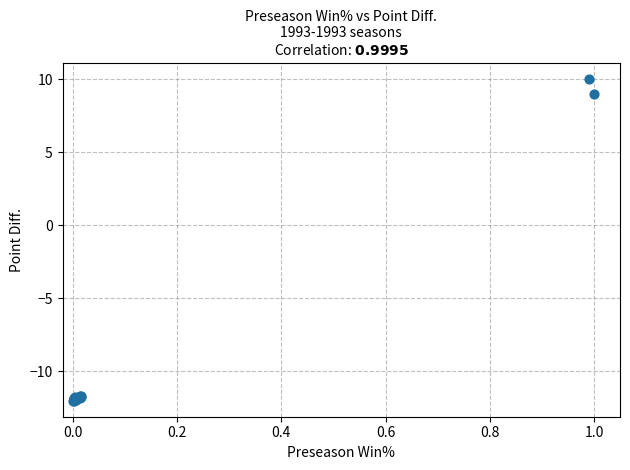

What Y value in the scatter plot is closest to -1?

8.9